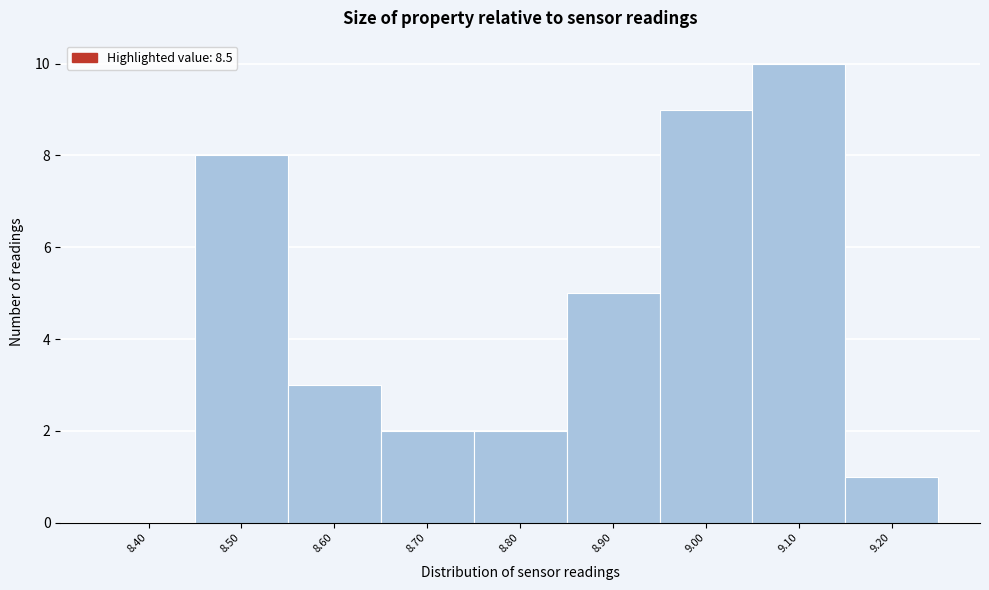

Reading left to right, what are all the values shown in this chart?

8.40=0	8.50=8	8.60=3	8.70=2	8.80=2	8.90=5	9.00=9	9.10=10	9.20=1